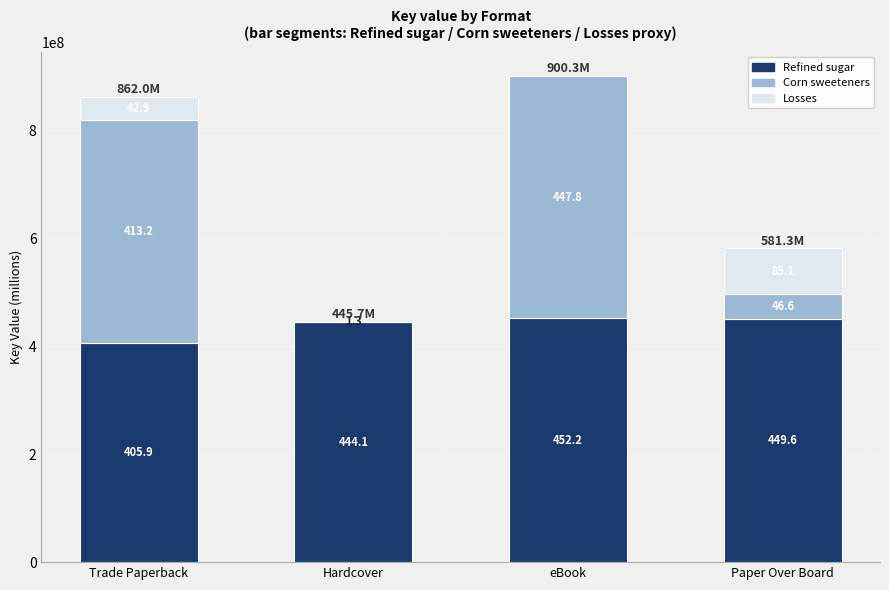

Does the chart contain stacked bars?

Yes